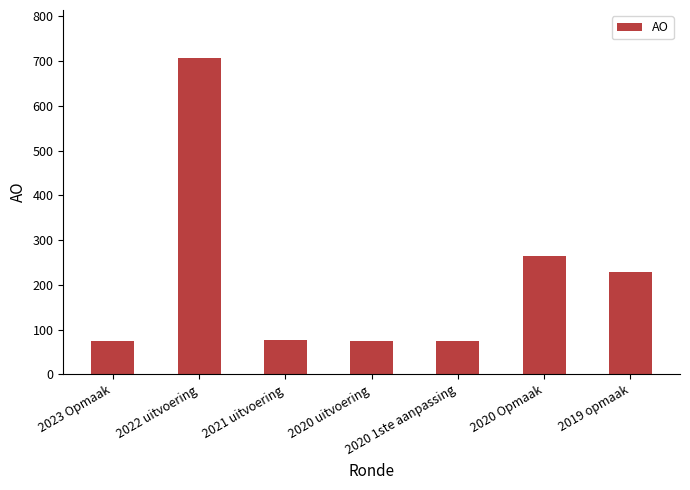

The chart shows a value of 113 at 2019 opmaak. True or false?

False